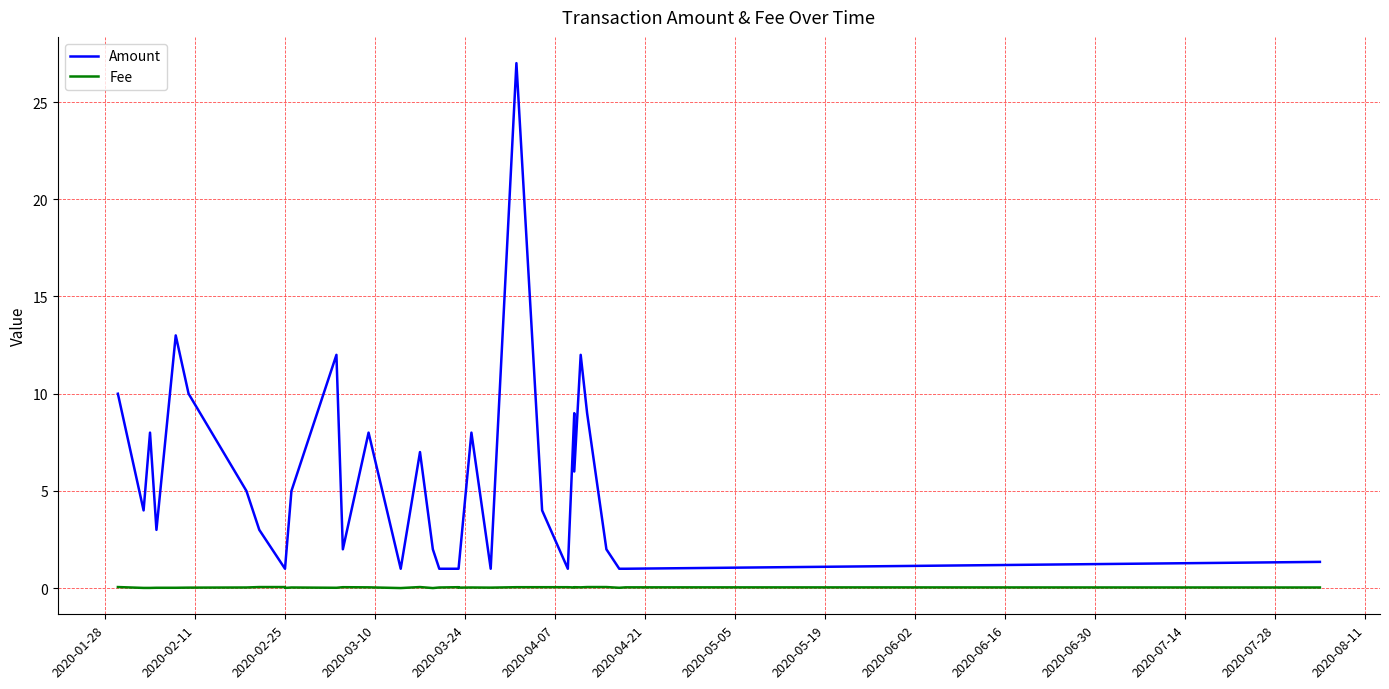

At 2020-06-30, list the series in order from smallest to largest.

Fee, Amount